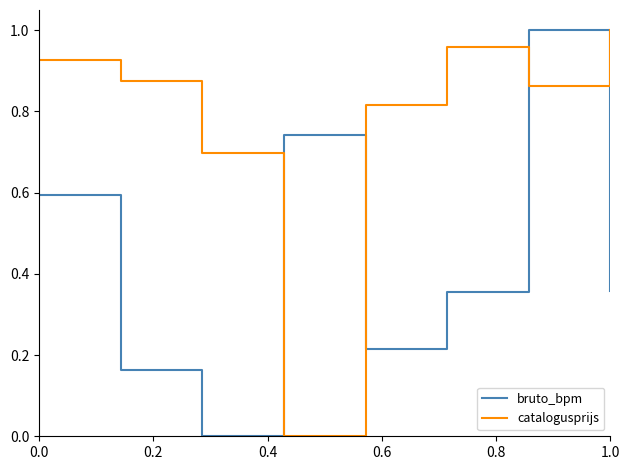

What is the difference between the maximum and second lowest values in the catalogusprijs series?

0.3